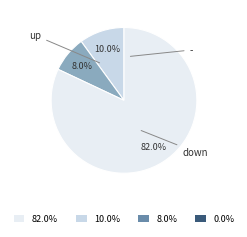

The down slice represents 5% of the pie. True or false?

False